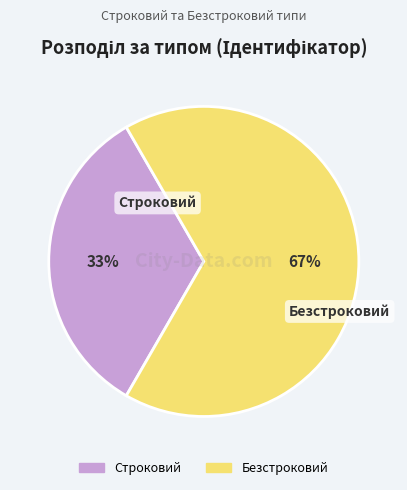

How many slices are in this pie chart?

2